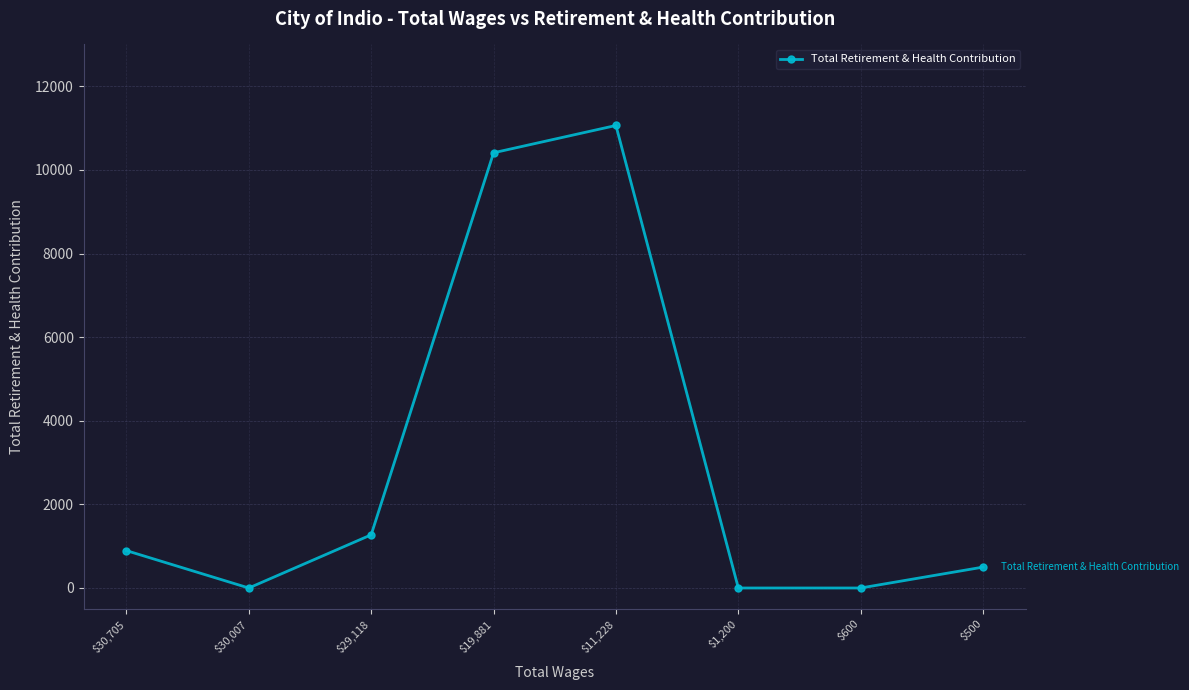

Where is the data nearest to the value 5531?

$29,118